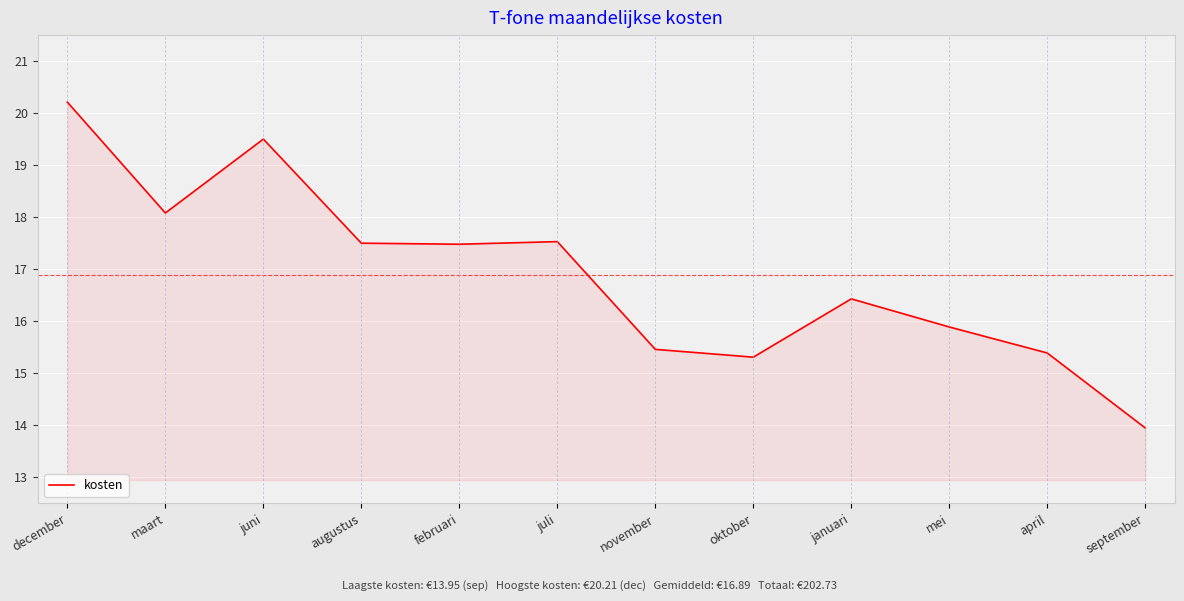

How many interior local valleys (lower than both neighbors) does the data have?

3